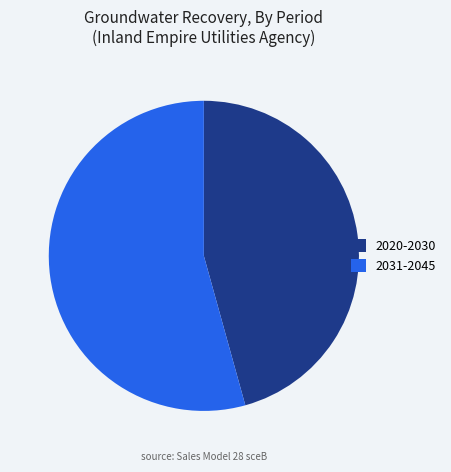

Rank the categories by value from highest to lowest.

2031-2045, 2020-2030